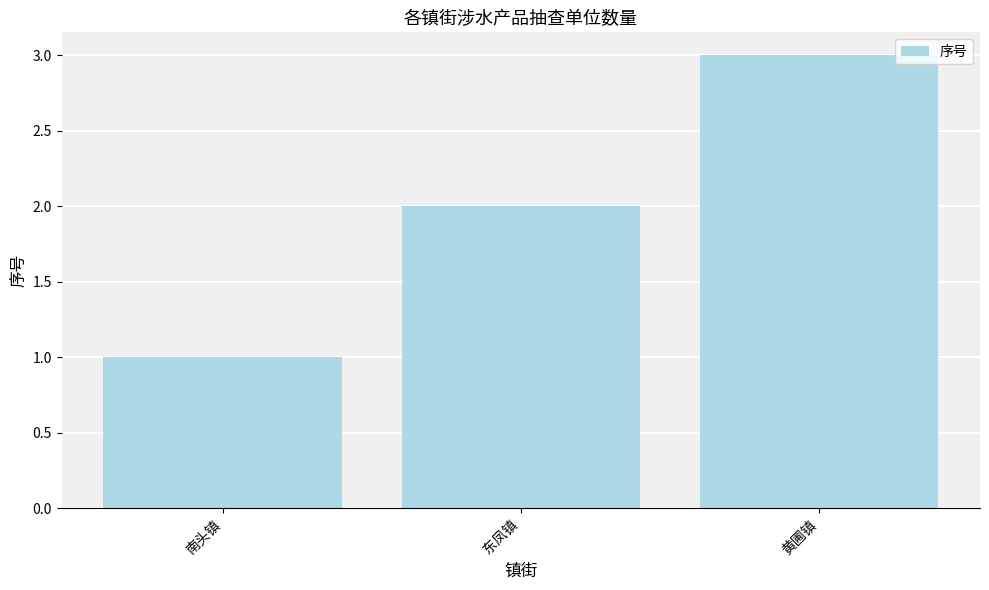

What is the difference between the maximum and minimum values?

2